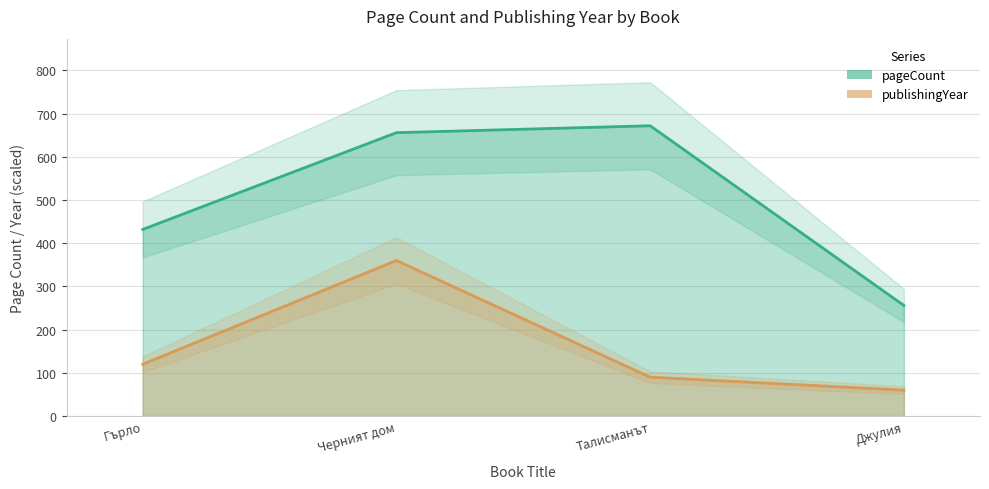

Which series has the largest total across all categories?

pageCount